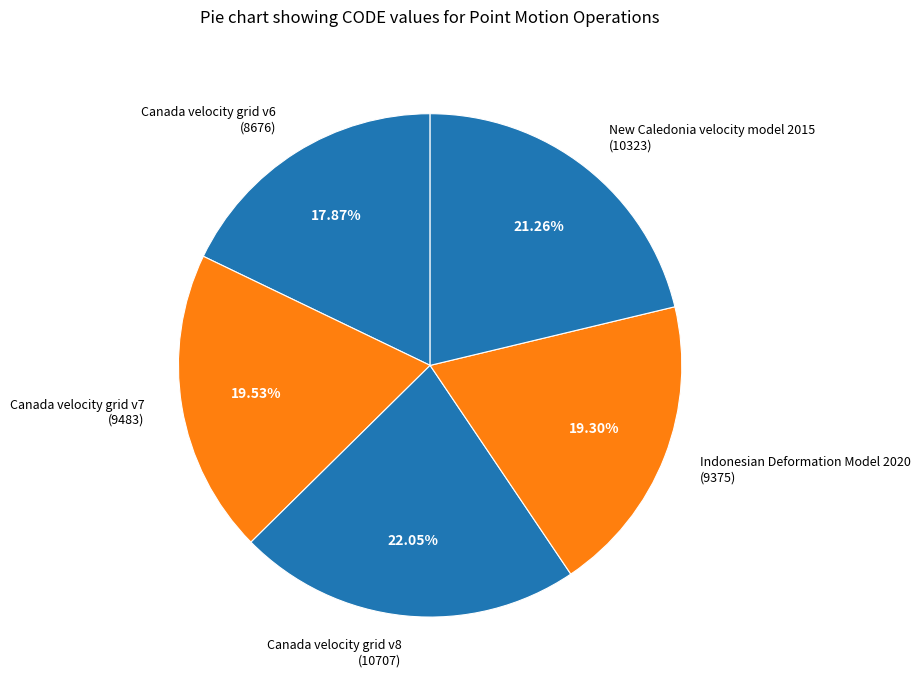

How many segments does this pie chart have?

5